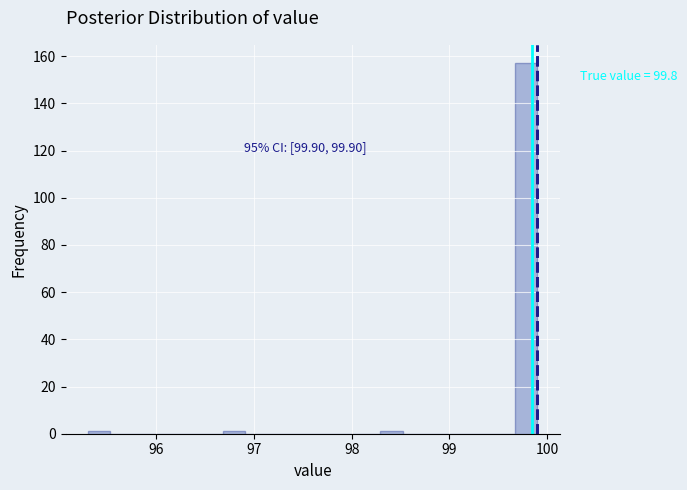

Around what value on the x-axis is the tallest bar? Give the approximate position of its centre, as read against the axis.

99.8